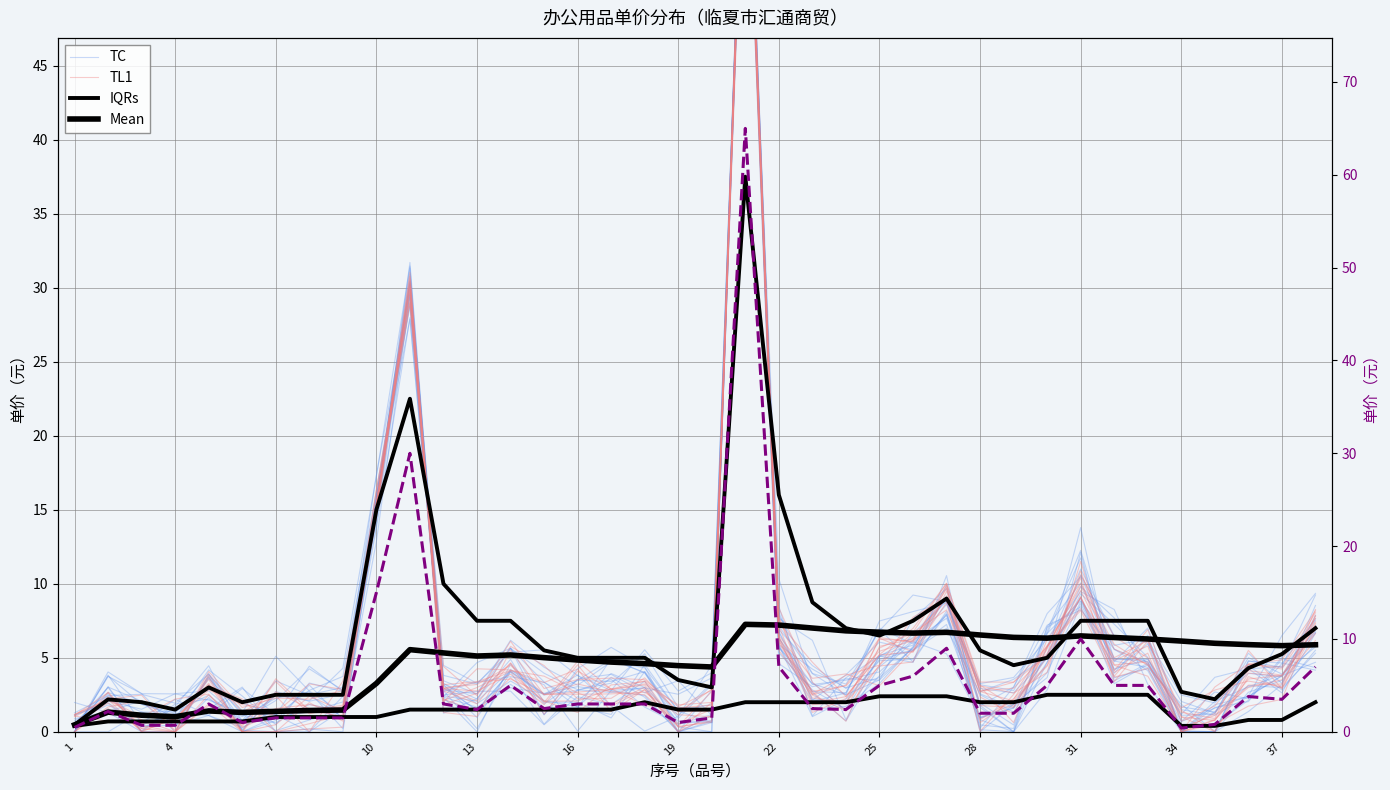

Reading left to right, transcribe all the data shown in this chart.

TC: 1.1	2.1	1.5	2.6	2.8	0.8	3.4	2.5	1.0	15.7	29.5	2.5	2.7	2.8	0.5	2.4	1.8	3.4	0.0	0.0	66.8	6.8	2.6	0.7	4.4	6.2	7.7	2.5	1.3	4.7	9.3	7.3	5.0	0.0	1.8	2.4	3.8	4.7
TL1: 0.5	2.0	0.1	0.9	2.8	1.8	1.5	1.5	1.0	14.8	30.1	1.3	1.0	5.5	2.5	2.7	2.9	3.2	0.4	0.6	65.0	6.0	2.7	0.7	5.8	6.3	9.1	2.7	3.3	5.8	8.2	3.7	4.3	0.3	1.1	3.0	3.5	6.2
IQRs: 0.5	2.2	2.0	1.5	3.0	2.0	2.5	2.5	2.5	15.0	22.5	10.0	7.5	7.5	5.5	5.0	5.0	5.0	3.5	3.0	37.5	16.0	8.8	7.0	6.5	7.5	9.0	5.5	4.5	5.0	7.5	7.5	7.5	2.7	2.2	4.3	5.2	7.0
Mean: 0.5	1.3	1.1	1.0	1.4	1.3	1.4	1.4	1.5	3.3	5.5	5.3	5.1	5.2	5.0	4.8	4.7	4.6	4.5	4.4	7.3	7.2	7.0	6.8	6.7	6.7	6.7	6.5	6.4	6.3	6.5	6.4	6.3	6.1	6.0	5.9	5.8	5.9